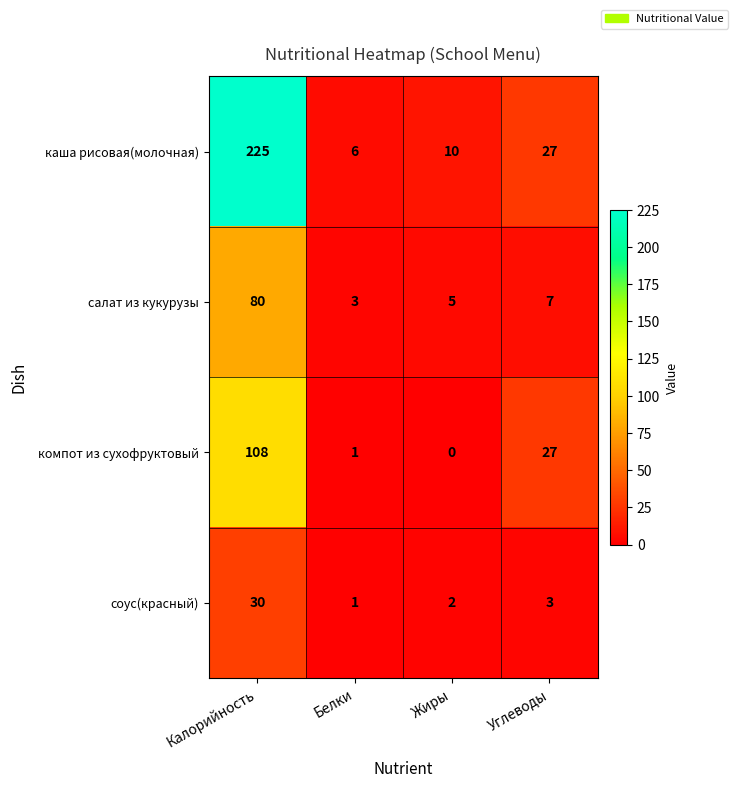

How many data points does each series have?

4